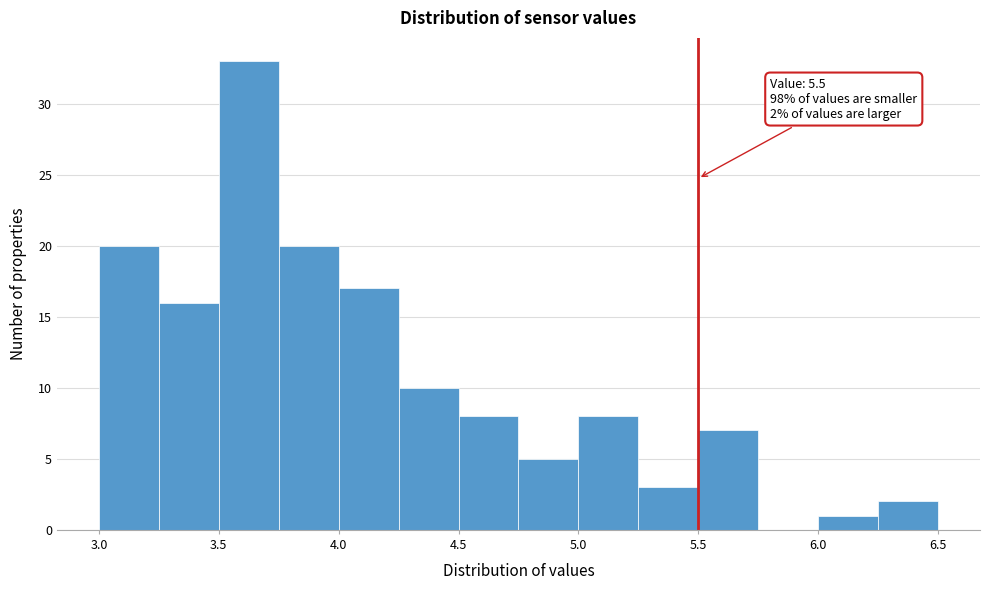

Which range on the x-axis has the tallest bar?

3.50 to 3.75